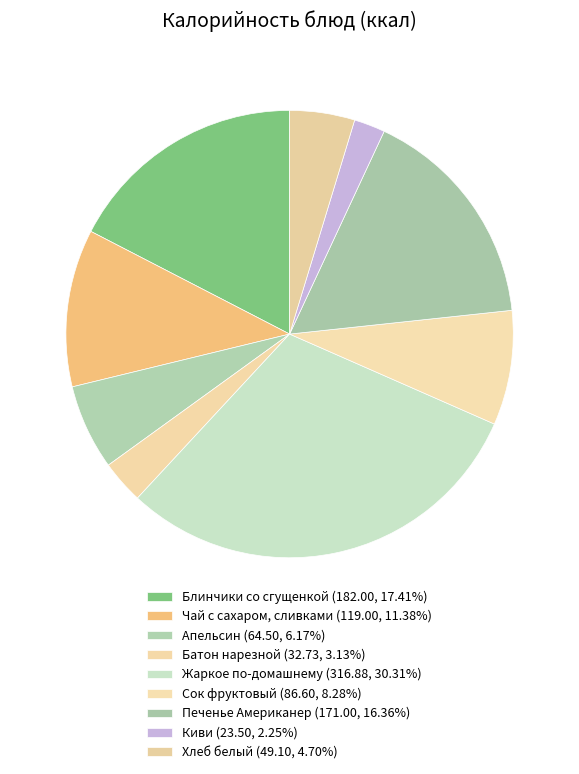

Count the number of slices in the pie.

9